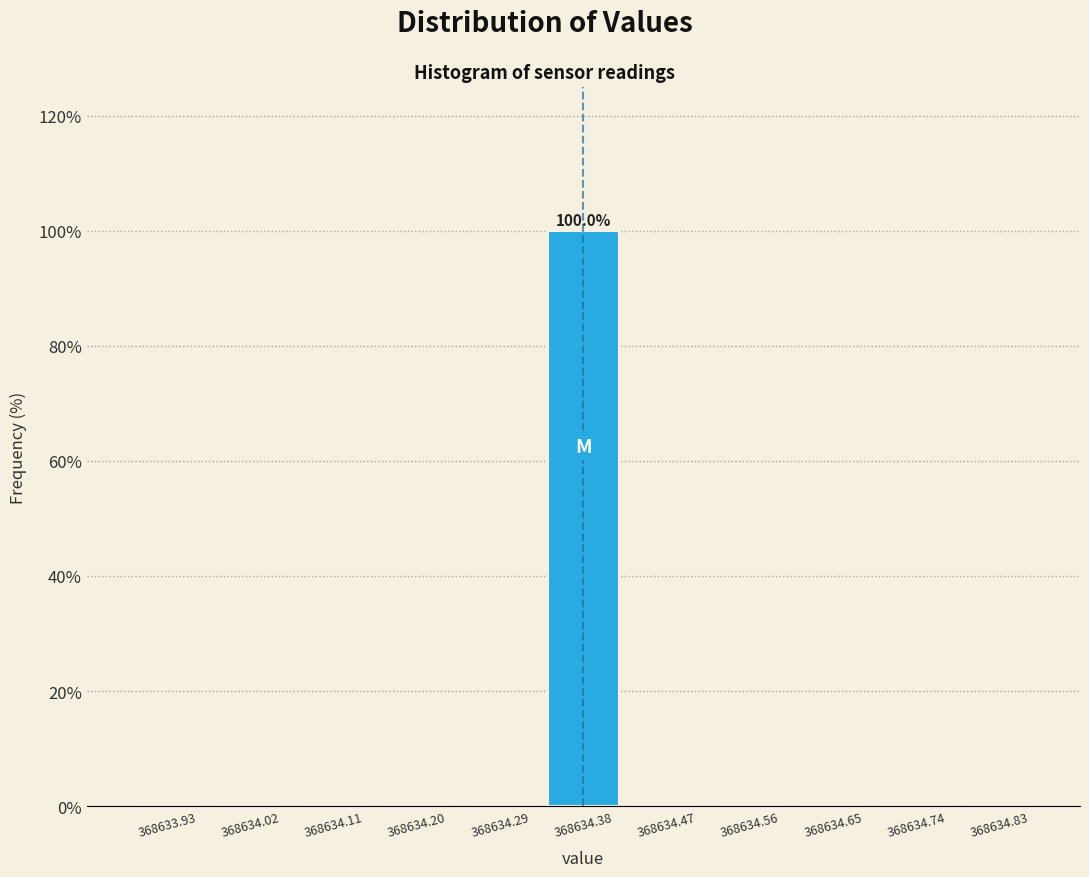

Over which range of the x-axis is the bar tallest?

368634.33 to 368634.43